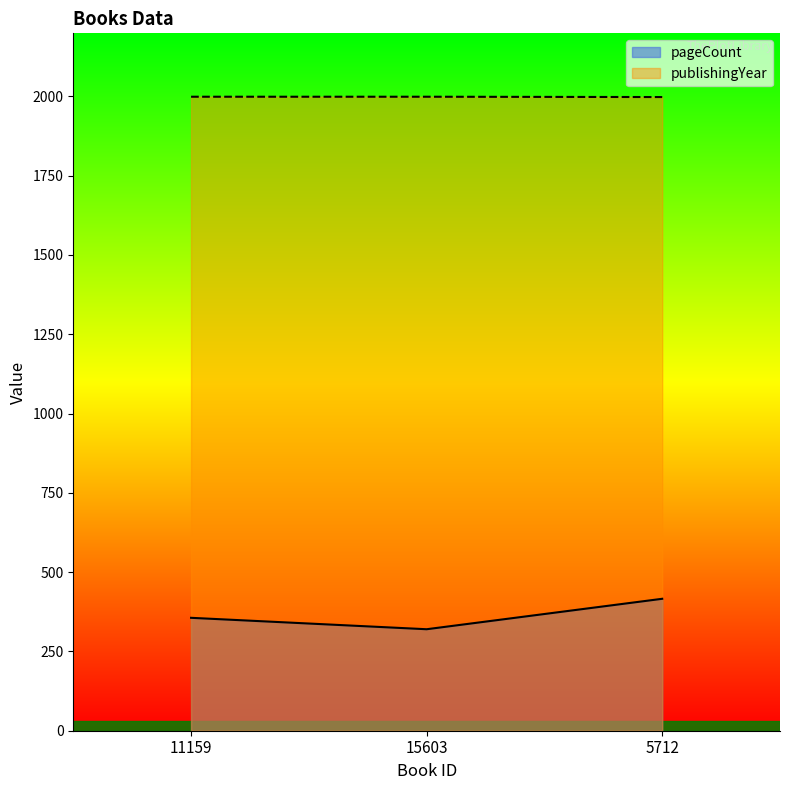

Read the pageCount value at 15603, to the nearest 5.

320